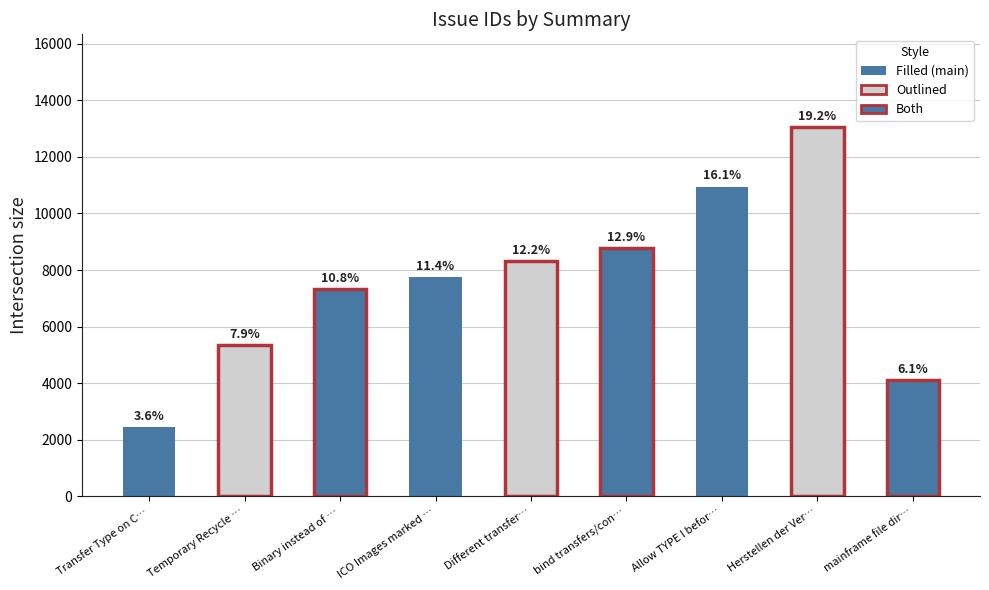

Does the chart contain any negative values?

No